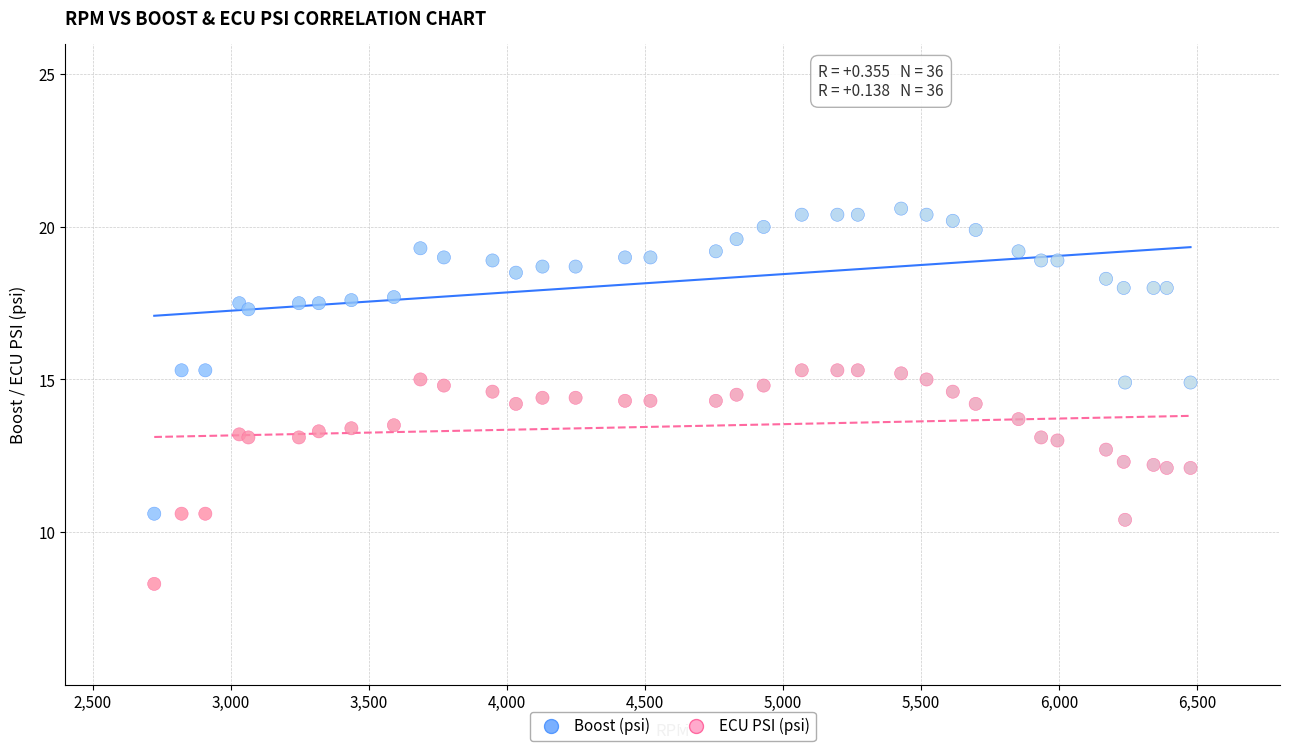

What are all the series names shown in the legend?

Boost (psi), ECU PSI (psi)